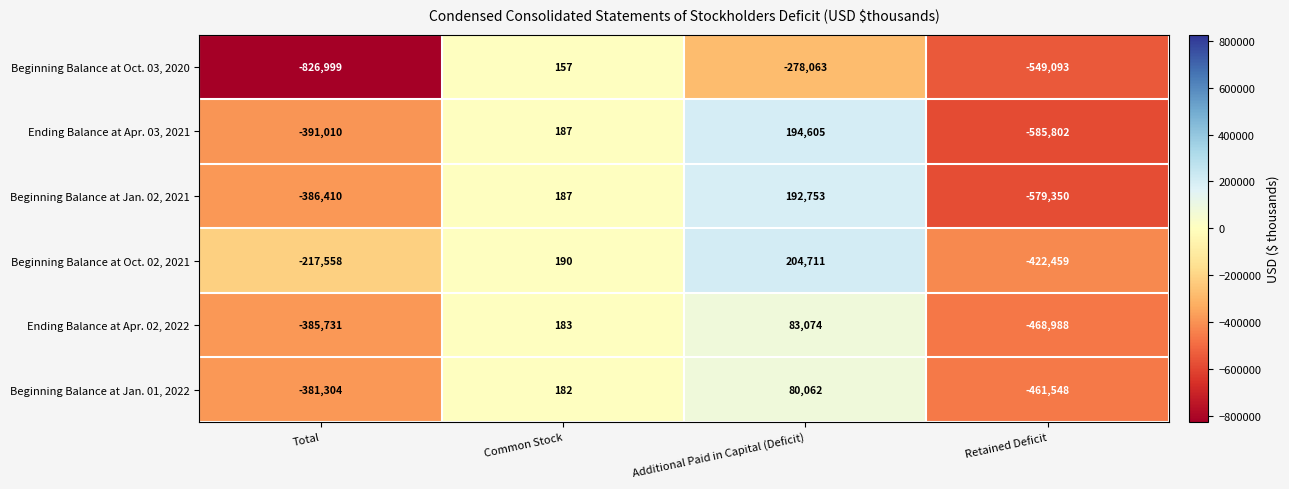

Reading right to left, what are all the values shown in this chart?

Beginning Balance at Oct. 03, 2020: Retained Deficit=-549093	Additional Paid in Capital (Deficit)=-278063	Common Stock=157	Total=-826999
Ending Balance at Apr. 03, 2021: Retained Deficit=-585802	Additional Paid in Capital (Deficit)=194605	Common Stock=187	Total=-391010
Beginning Balance at Jan. 02, 2021: Retained Deficit=-579350	Additional Paid in Capital (Deficit)=192753	Common Stock=187	Total=-386410
Beginning Balance at Oct. 02, 2021: Retained Deficit=-422459	Additional Paid in Capital (Deficit)=204711	Common Stock=190	Total=-217558
Ending Balance at Apr. 02, 2022: Retained Deficit=-468988	Additional Paid in Capital (Deficit)=83074	Common Stock=183	Total=-385731
Beginning Balance at Jan. 01, 2022: Retained Deficit=-461548	Additional Paid in Capital (Deficit)=80062	Common Stock=182	Total=-381304